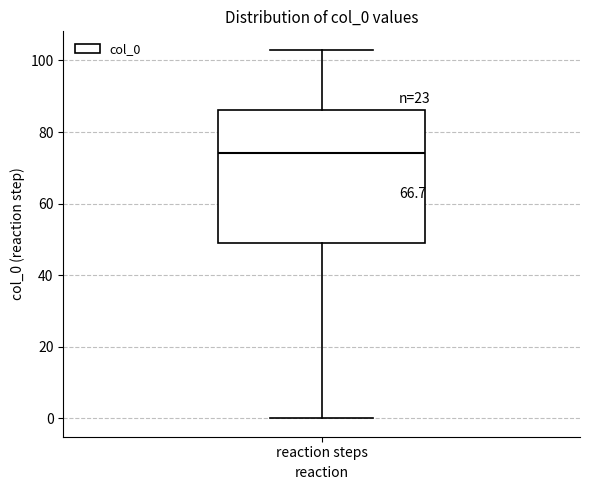

Read this box plot against the y-axis: the position of the median line, the range covered by the box, and the ends of both whiskers. The values are not printed on the chart, so give them approximately, as read against the axis.

median 74, box 48 to 86, whiskers 0 to 104